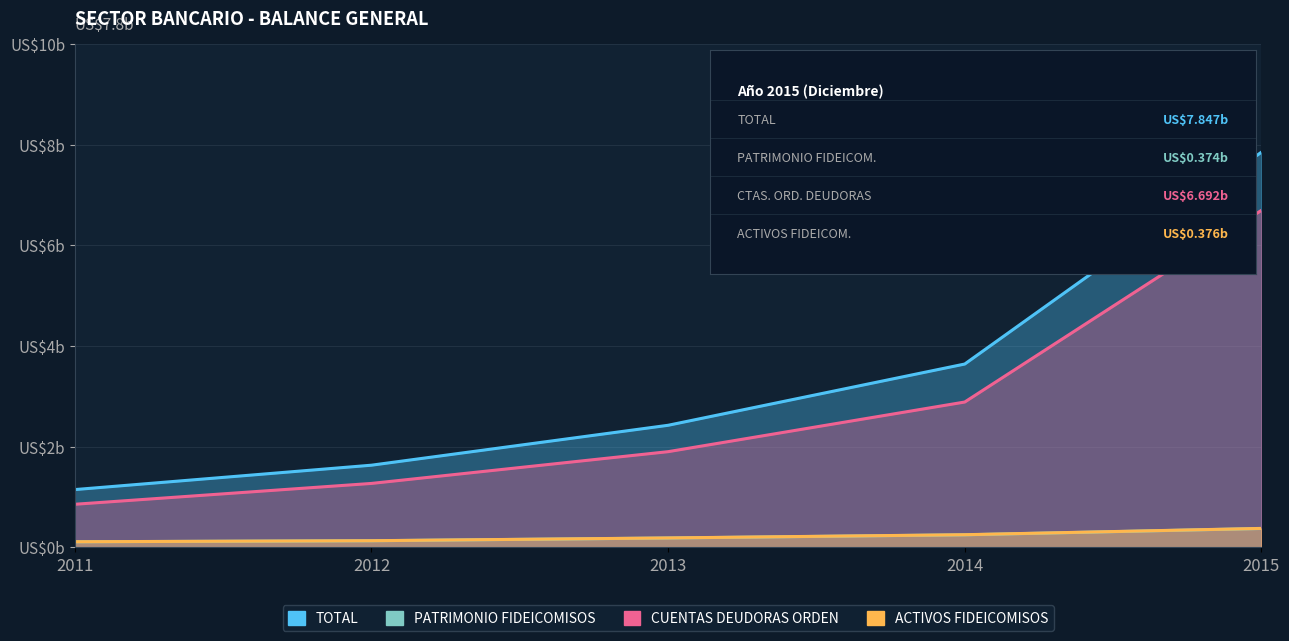

How many PATRIMONIO FIDEICOMISOS values are between 0 and 1?

5